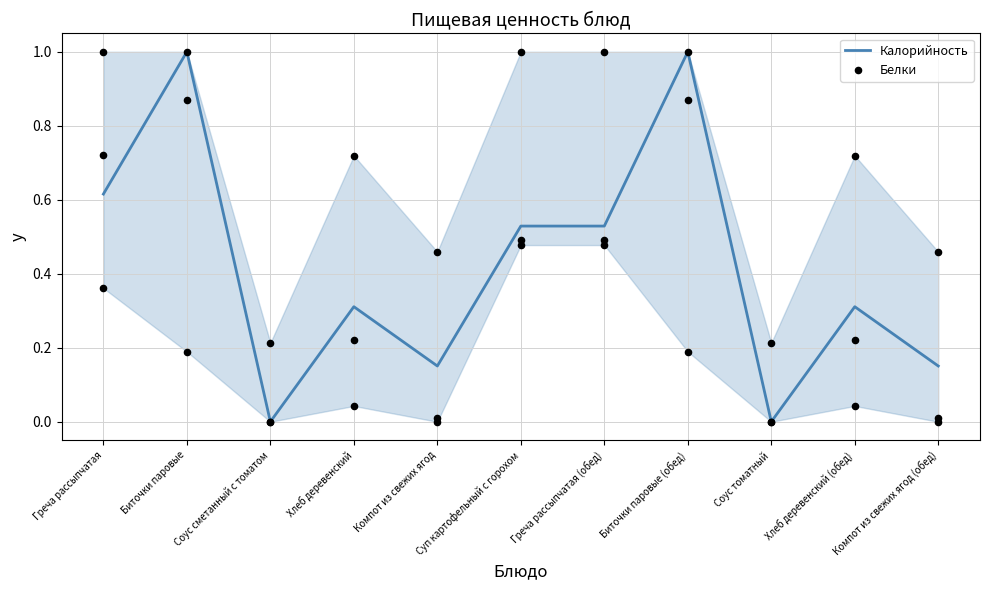

Is the value of Калорийность at Греча рассыпчатая (обед) greater than the value of Белки at Компот из свежих ягод (обед)?

Yes